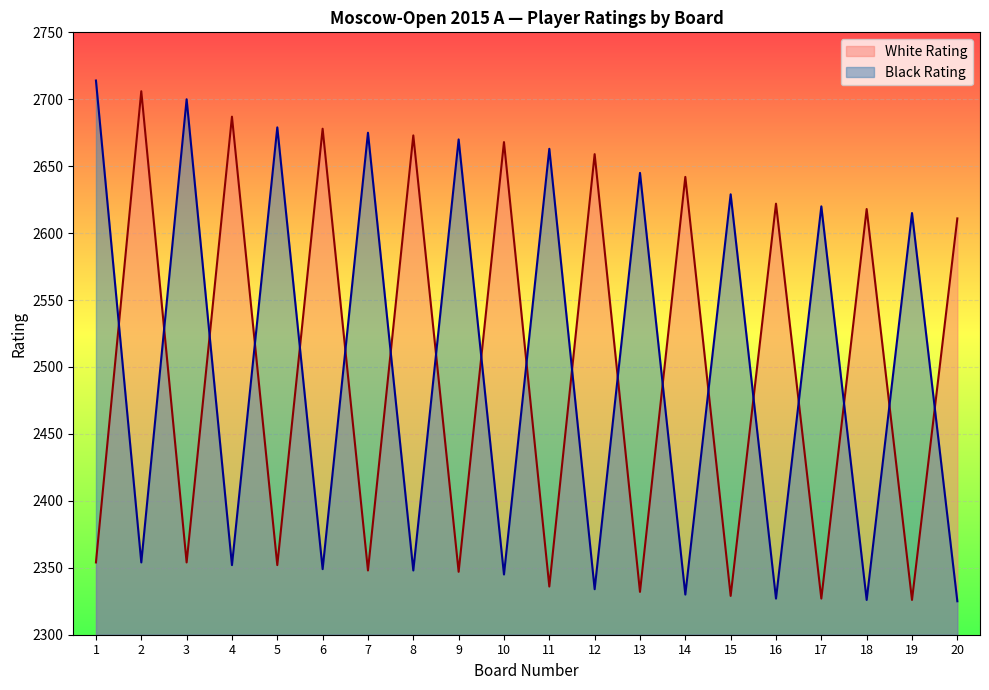

Which category has the lowest value across all series?

20